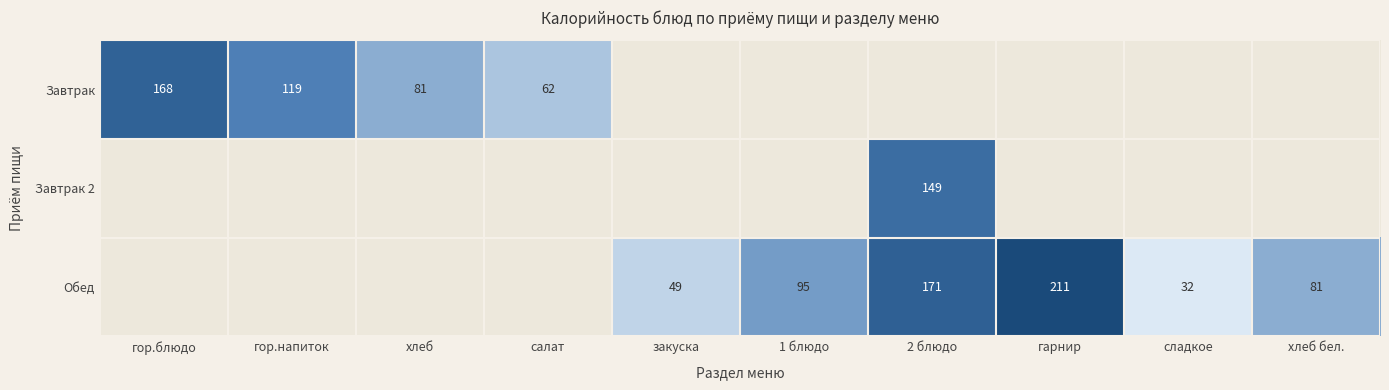

The value of Обед at 1 блюдо is 45. True or false?

False